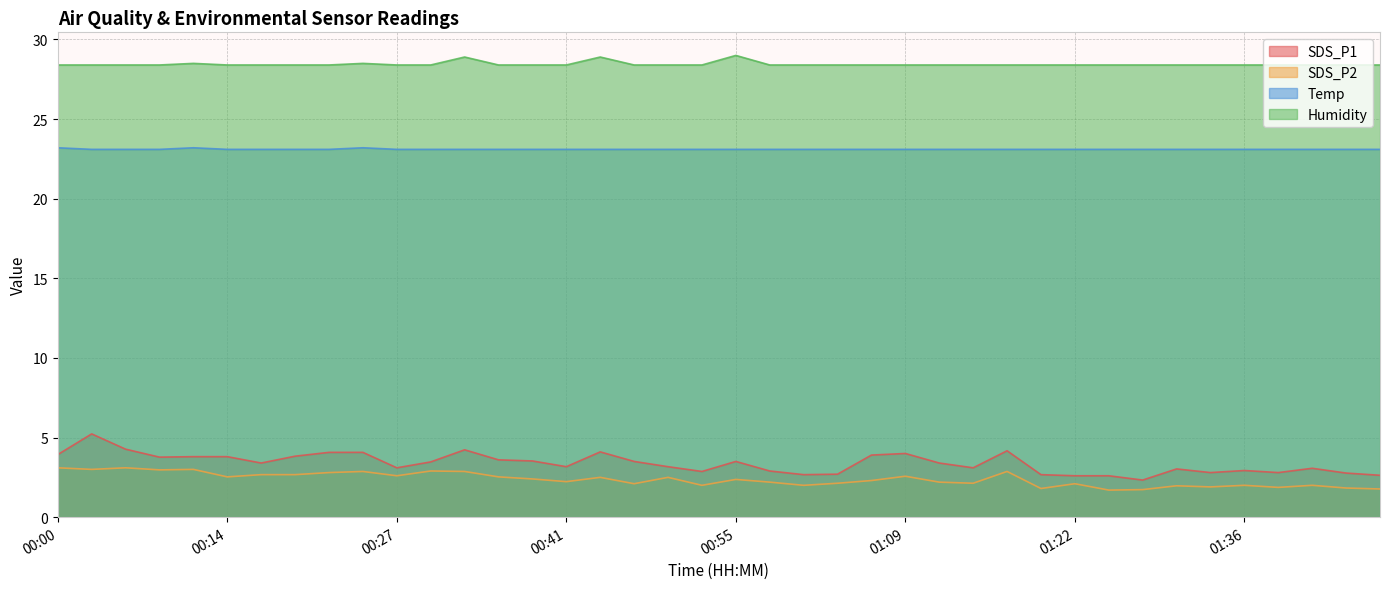

How many lines are shown in the chart?

4